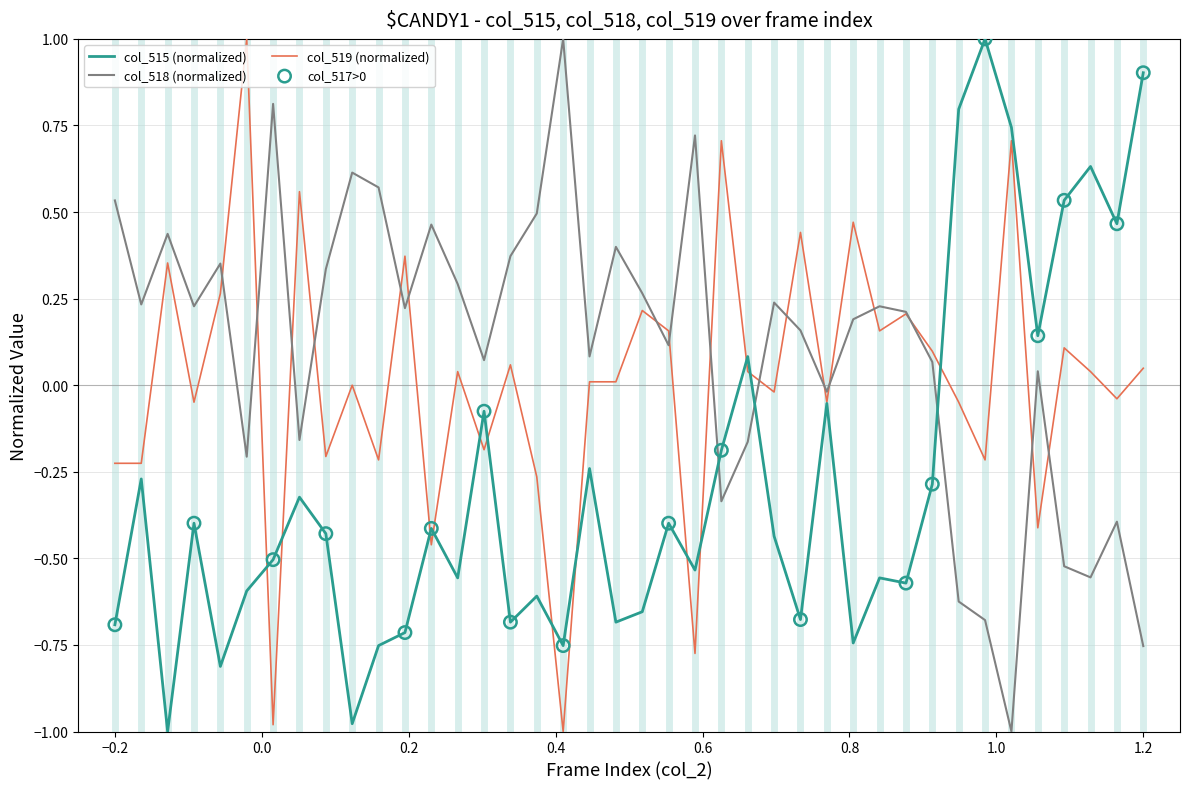

Which series has the largest total across all categories?

col_518 (normalized)